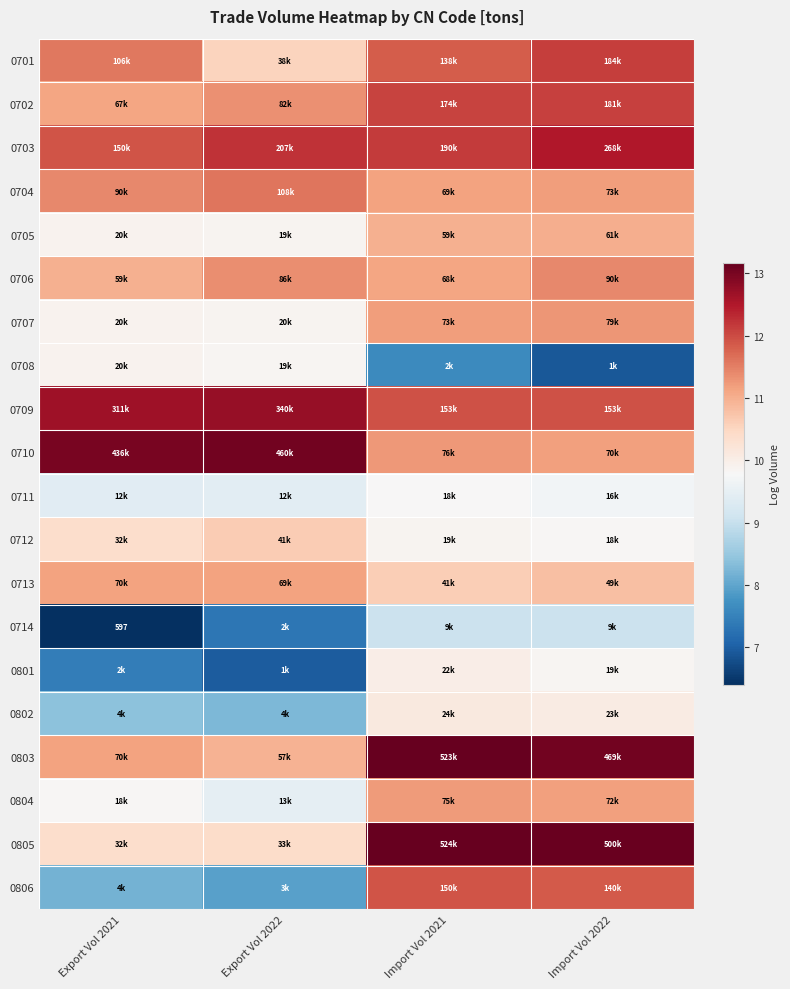

List the labels in order of 0705 value, smallest first.

Export Vol 2022, Export Vol 2021, Import Vol 2021, Import Vol 2022